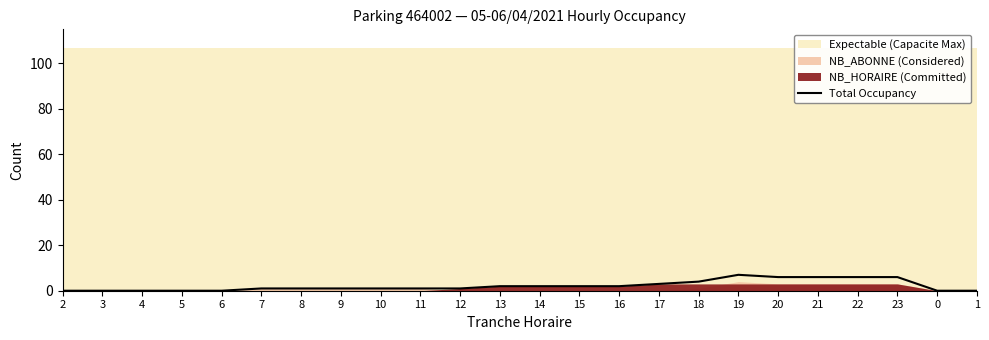

At which label is the value closest to 3?

17